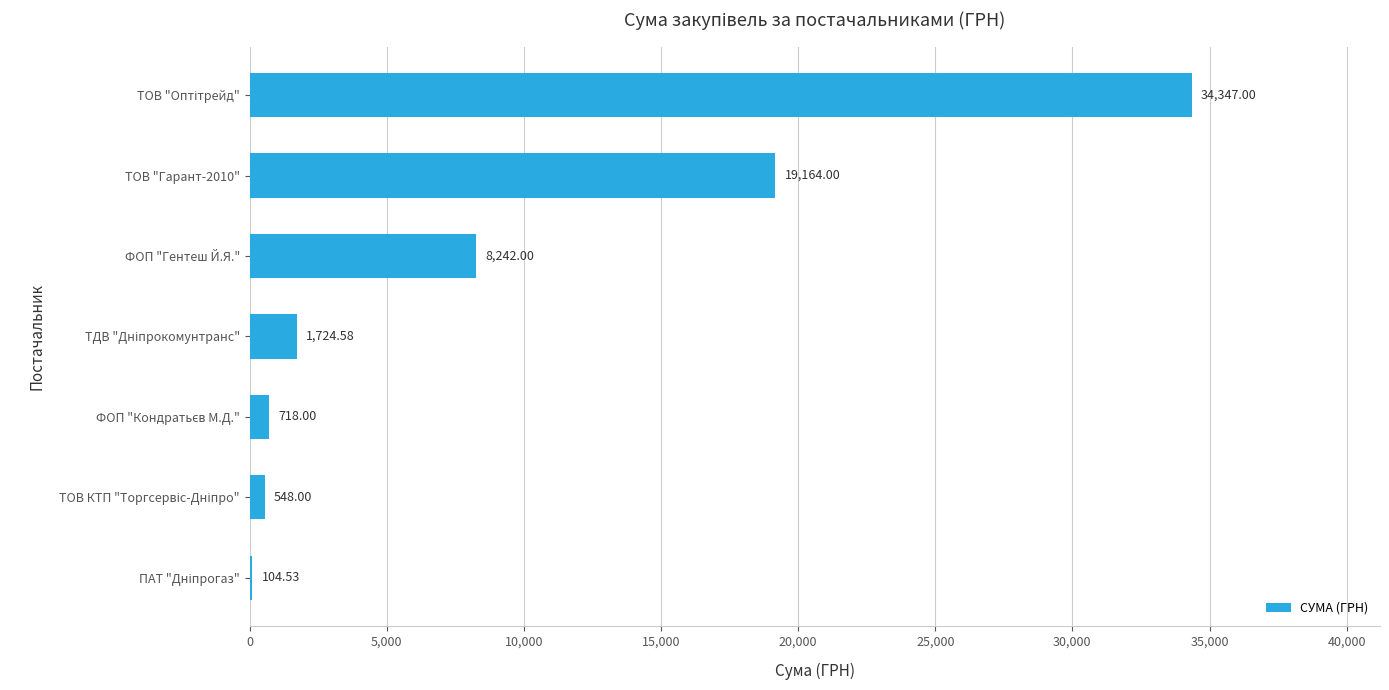

What is the greatest value displayed?

34347.0